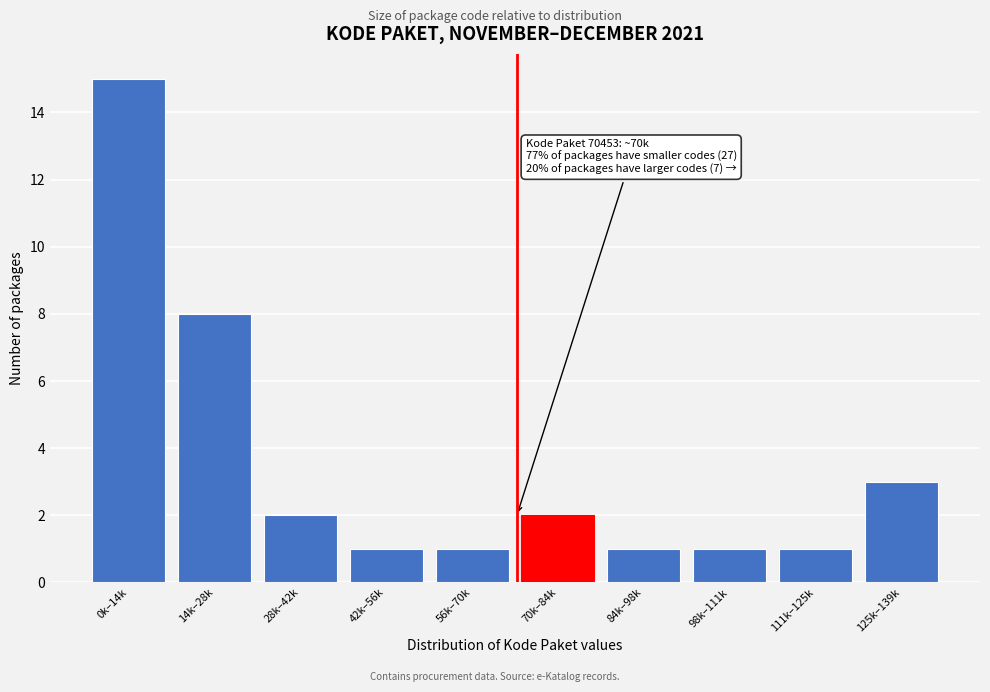

Reading right to left, list all the values displayed in this chart.

125k–139k=3	111k–125k=1	98k–111k=1	84k–98k=1	70k–84k=2	56k–70k=1	42k–56k=1	28k–42k=2	14k–28k=8	0k–14k=15